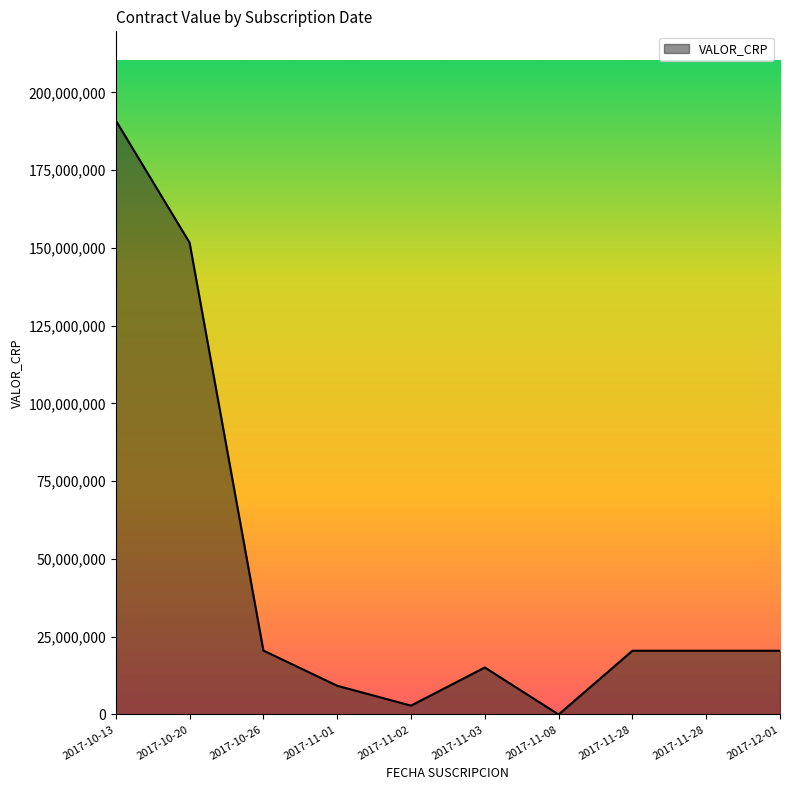

Is this an area chart (filled region under the line)?

Yes